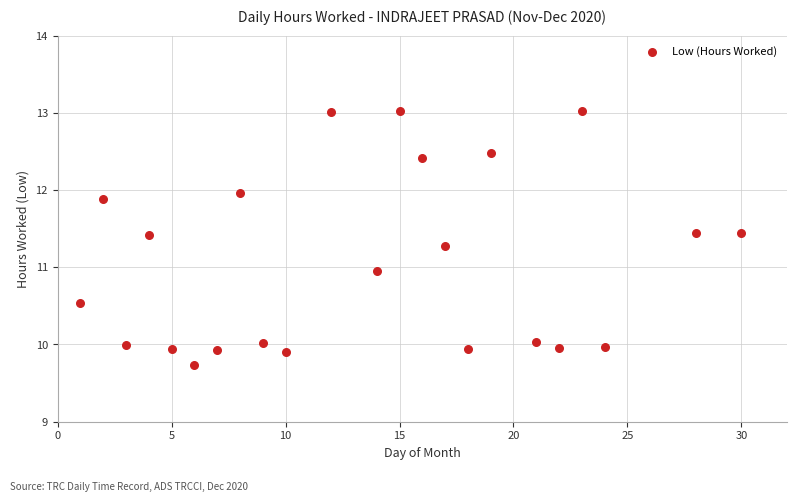

What is the range of Y values (max minus min)?

3.3